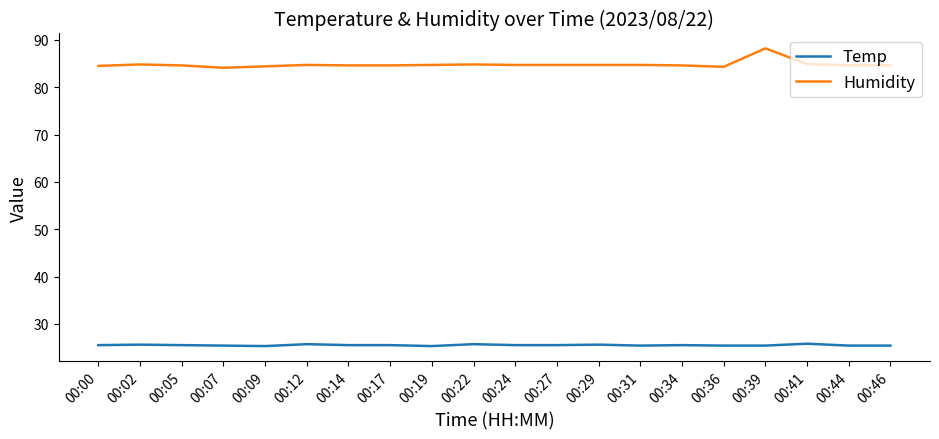

True or false: Temp and Humidity intersect in this chart.

False